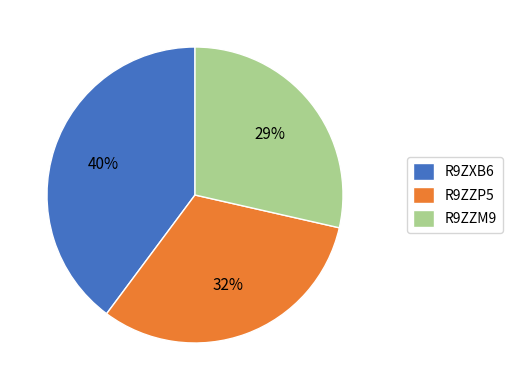

Is the sum of R9ZZP5 and R9ZXB6 greater than half?

Yes